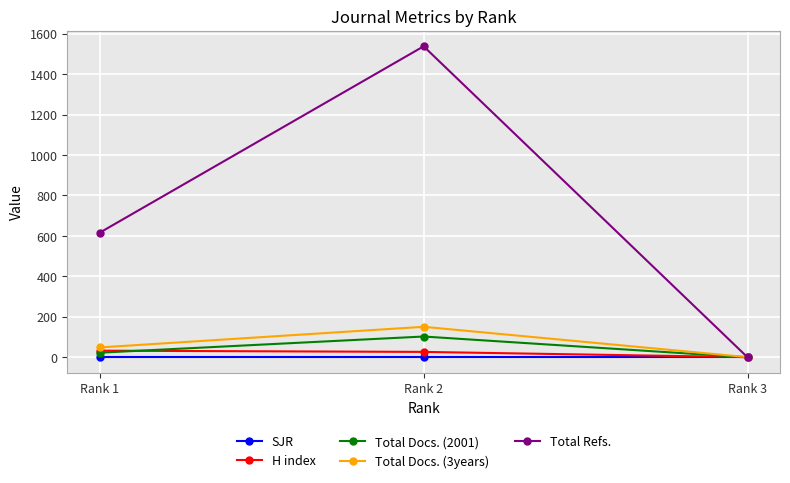

Is it true that Total Docs. (2001) equals 23 at Rank 1?

True